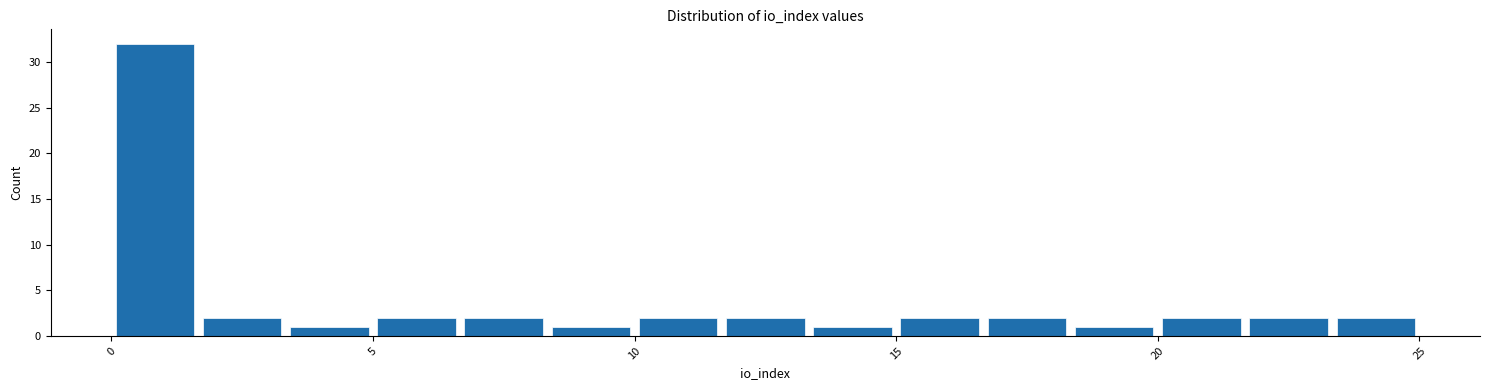

Around what value on the x-axis is the tallest bar? Give the approximate position of its centre, as read against the axis.

1.0